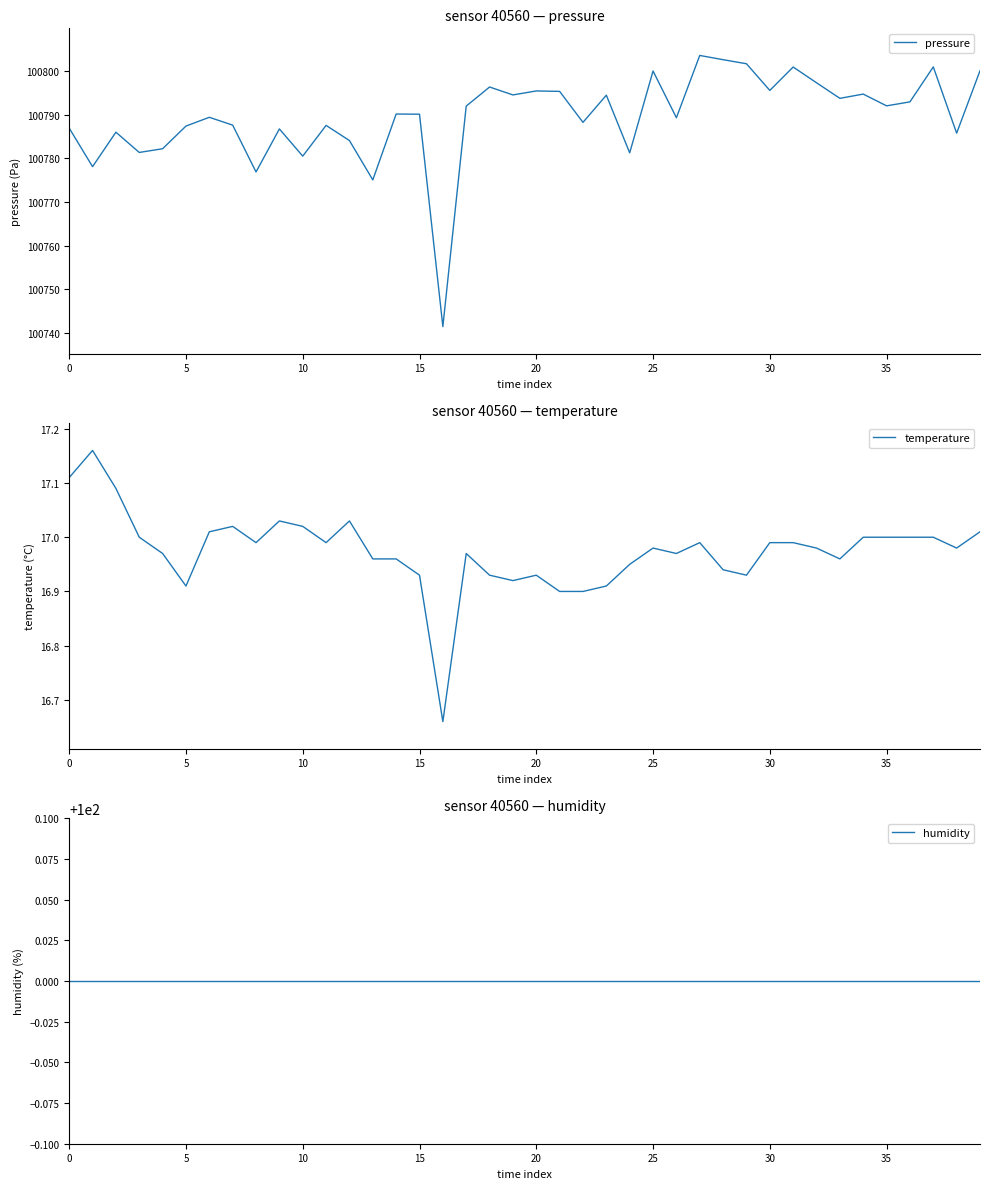

Does the chart display data point markers on the line(s)?

No